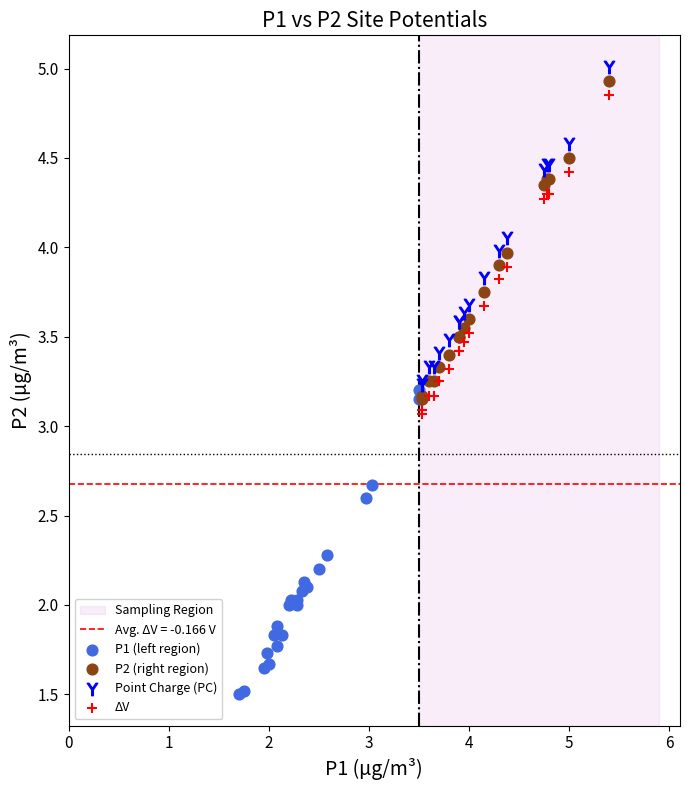

Which series reaches the minimum Y coordinate?

P1 (left region)